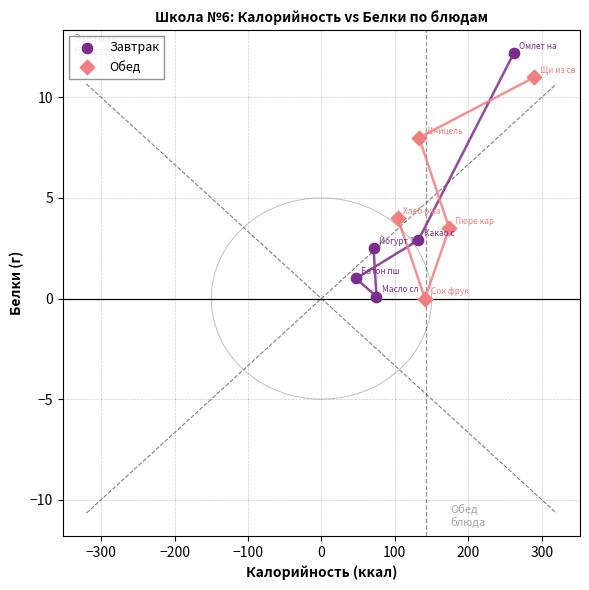

Which series reaches the maximum Y coordinate?

Завтрак